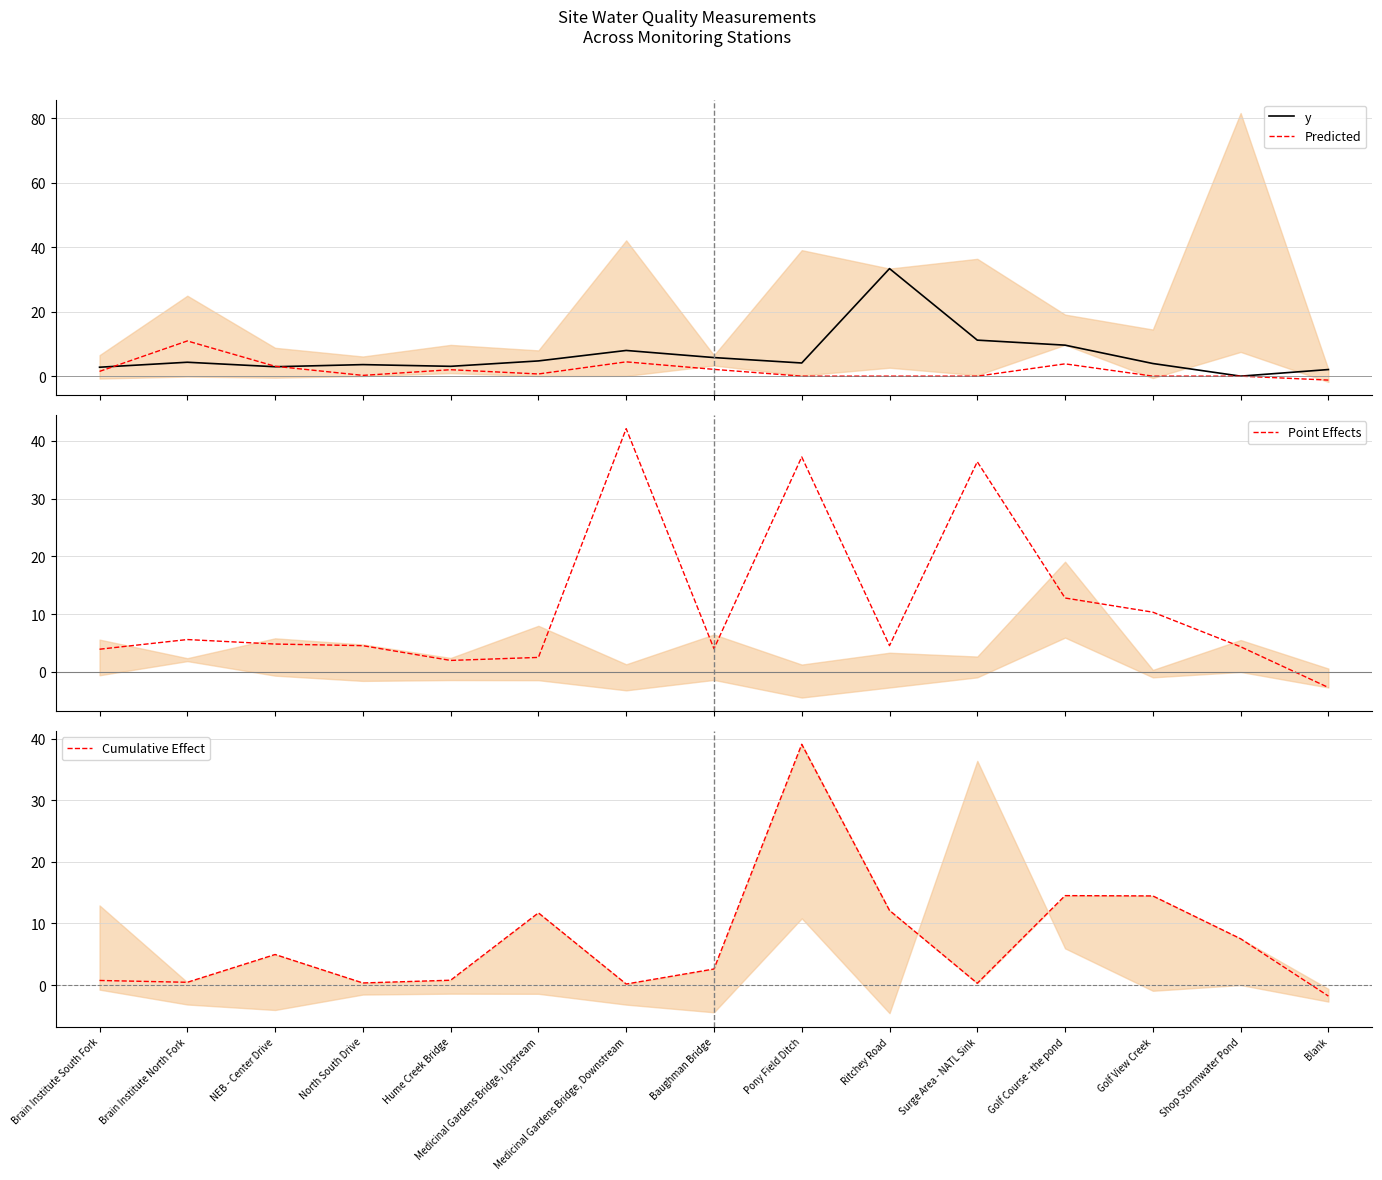

What is the label of the 4th point from the right?

Golf Course - the pond